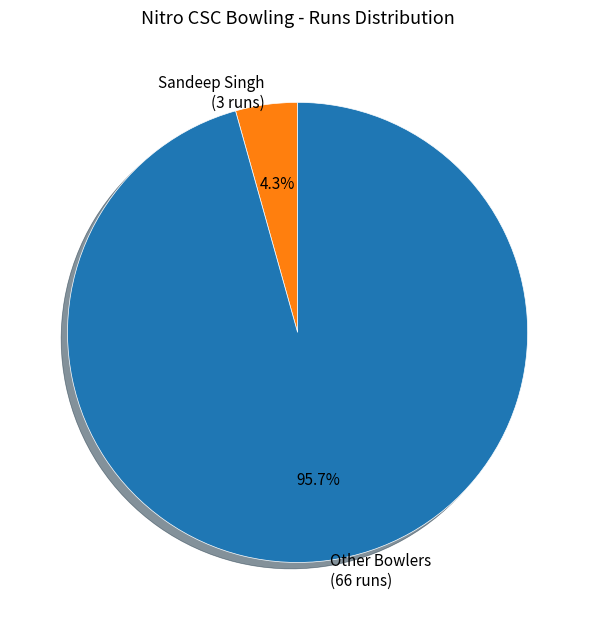

What percentage do Sandeep Singh (3 runs) and Other Bowlers (66 runs) together represent?

100.0%